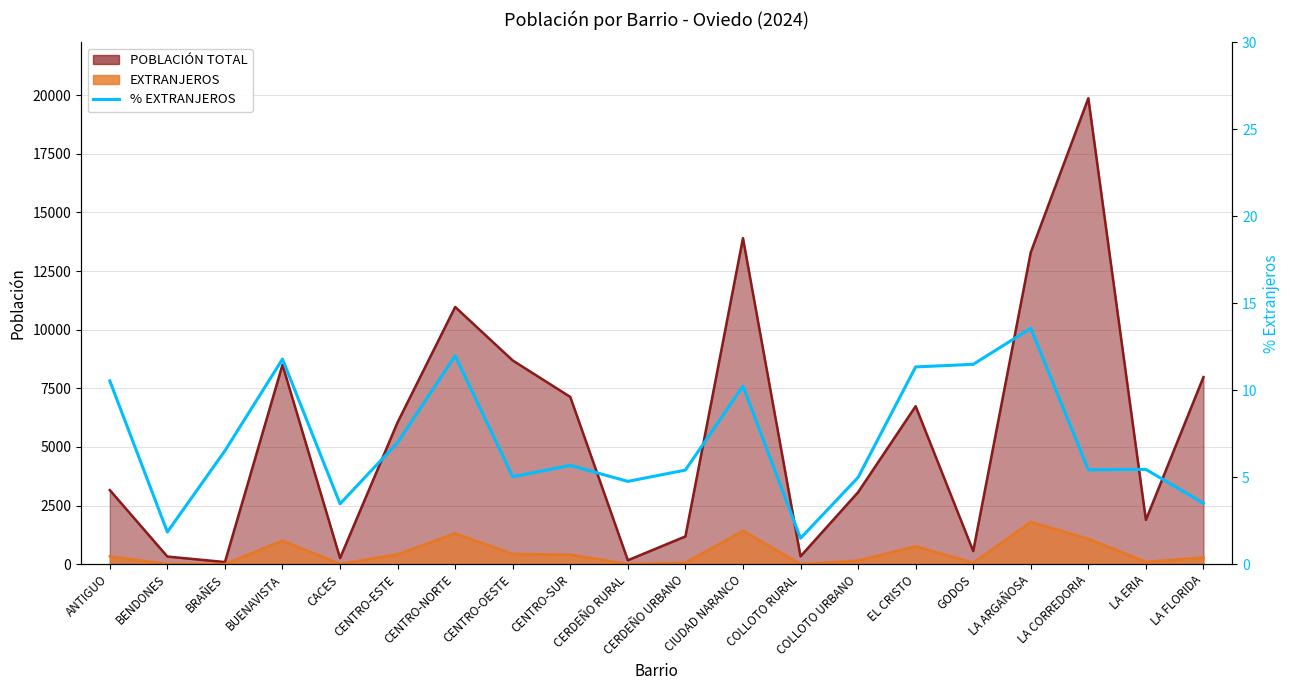

Reading left to right, what are all the values shown in this chart?

ANTIGUO=10.5	BENDONES=1.9	BRAÑES=6.5	BUENAVISTA=11.8	CACES=3.5	CENTRO-ESTE=7.0	CENTRO-NORTE=12.0	CENTRO-OESTE=5.0	CENTRO-SUR=5.7	CERDEÑO RURAL=4.8	CERDEÑO URBANO=5.4	CIUDAD NARANCO=10.2	COLLOTO RURAL=1.5	COLLOTO URBANO=5.0	EL CRISTO=11.3	GODOS=11.5	LA ARGAÑOSA=13.6	LA CORREDORIA=5.4	LA ERIA=5.5	LA FLORIDA=3.5